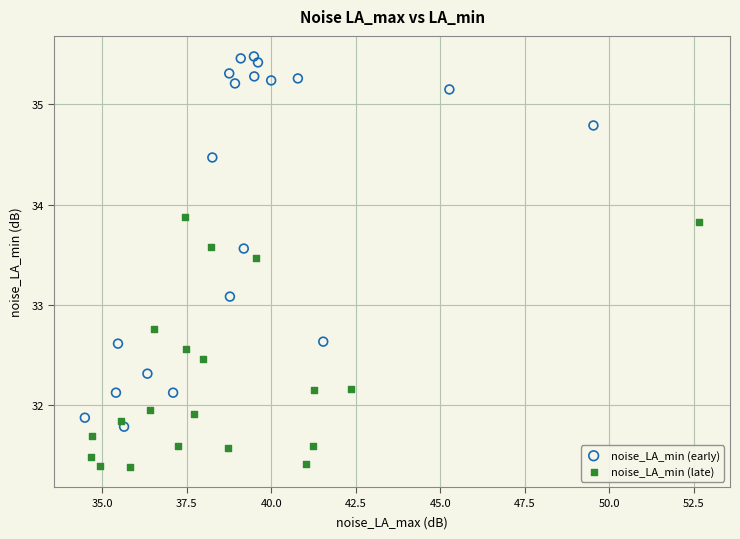

Which series contains the highest Y value?

noise_LA_min (early)